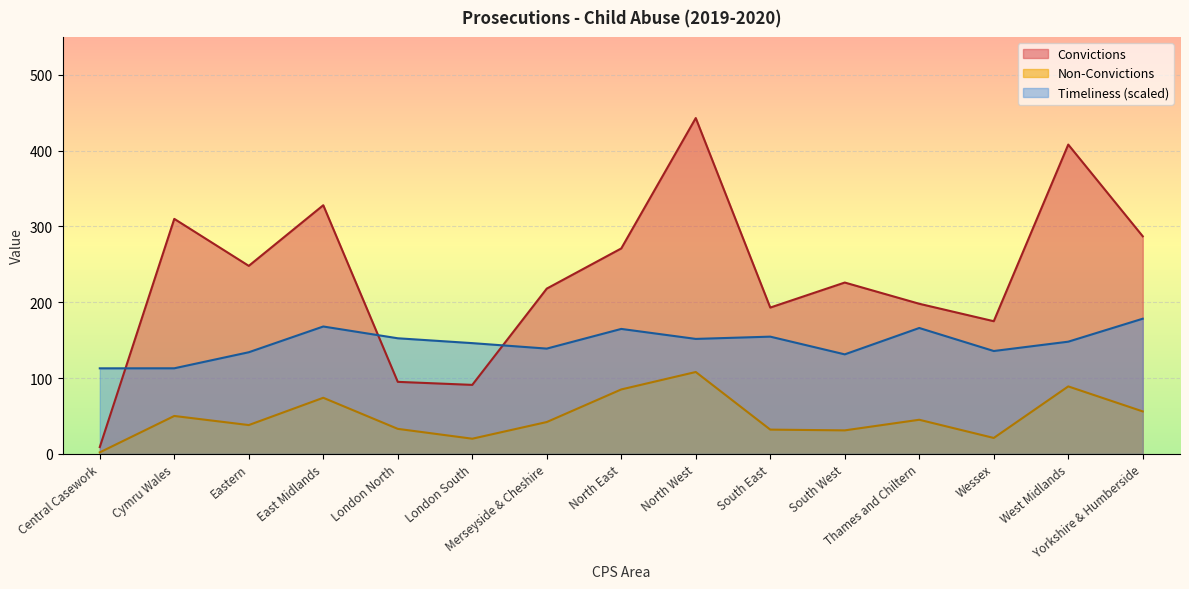

Which series has the widest spread of values?

Convictions